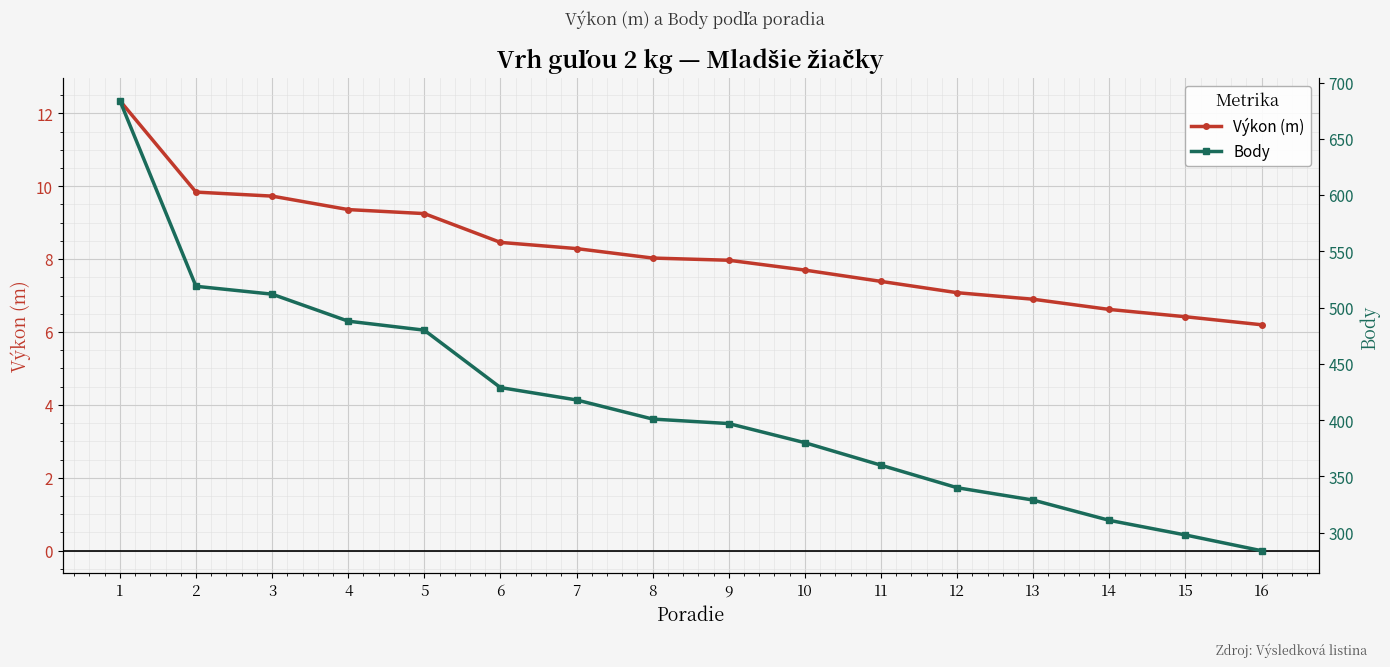

What is the value of the Body point at the 11th from the left?

360.0